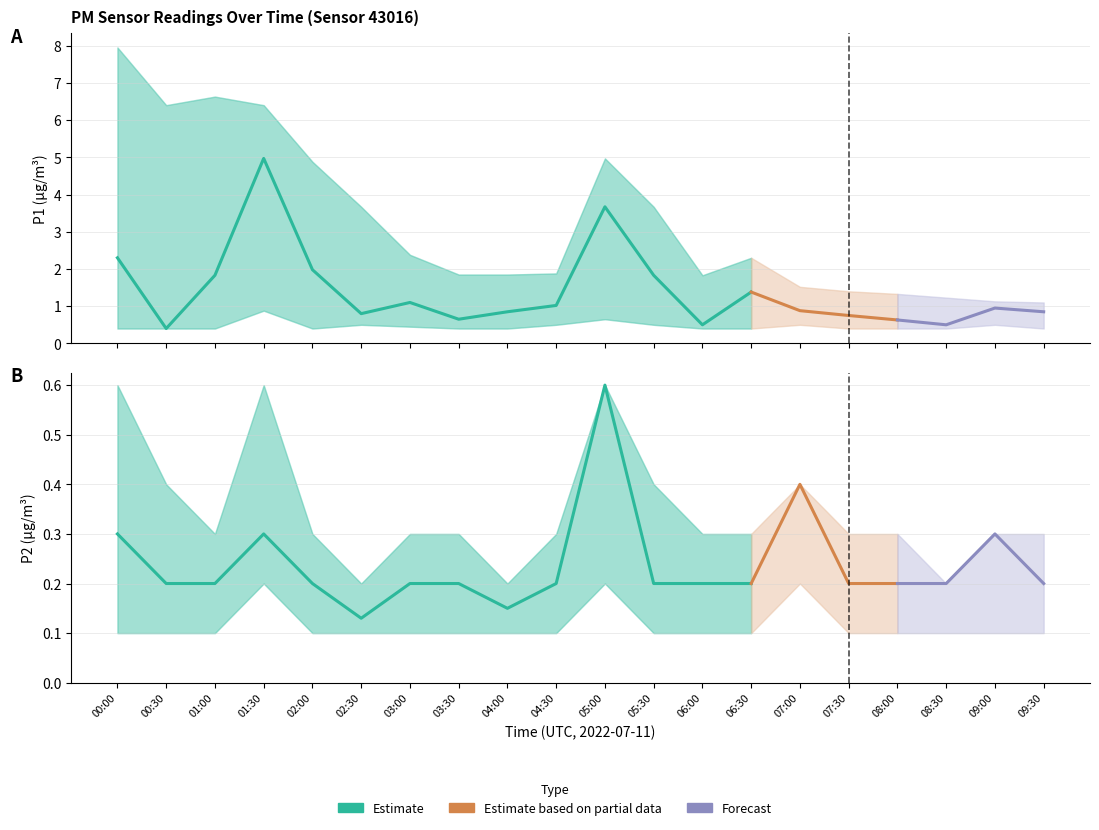

True or false: P1 and P1_lower intersect in this chart.

False